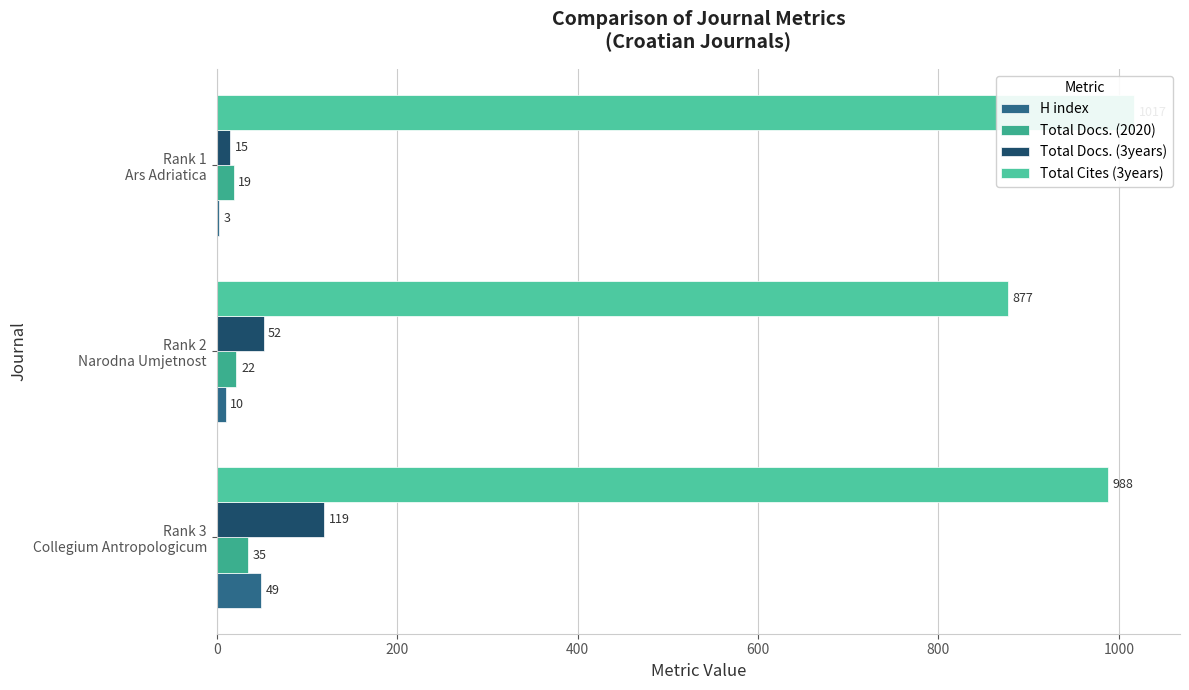

What is the value of the H index bar at the 2nd from the left?

10